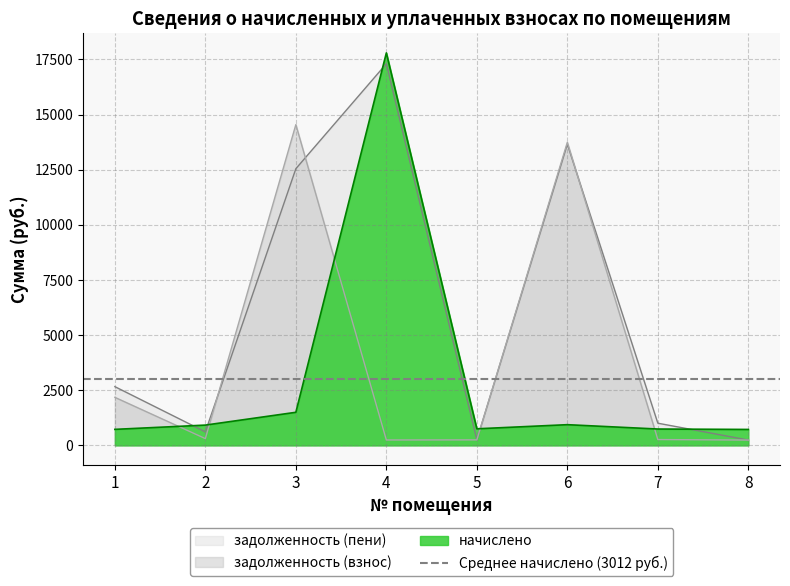

Is it true that начислено equals 726.3 at 1?

True